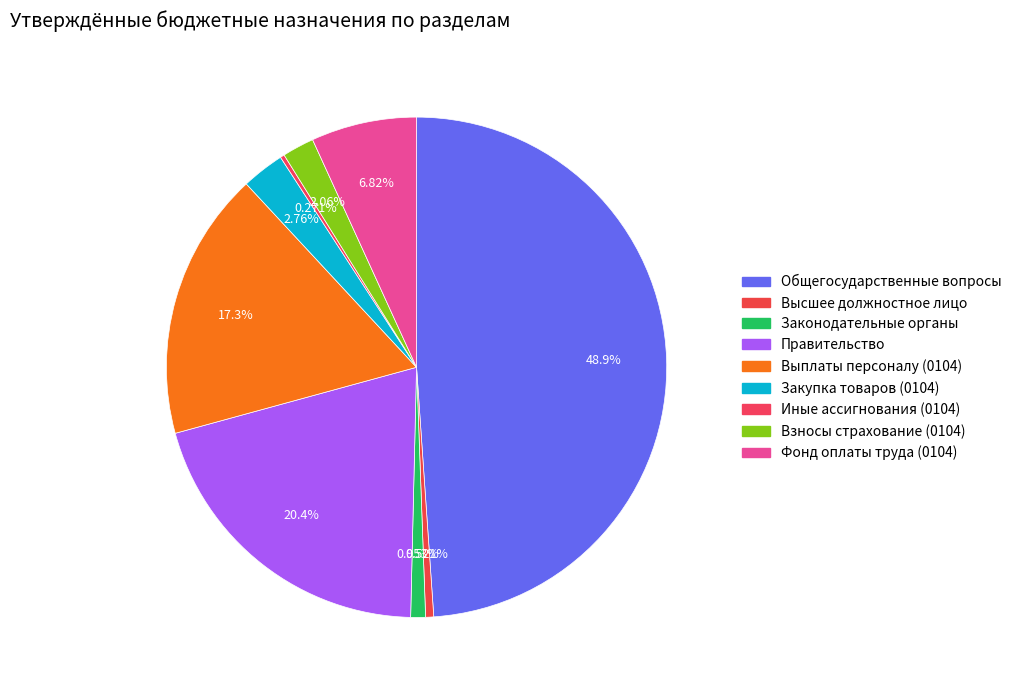

How many segments does this pie chart have?

9